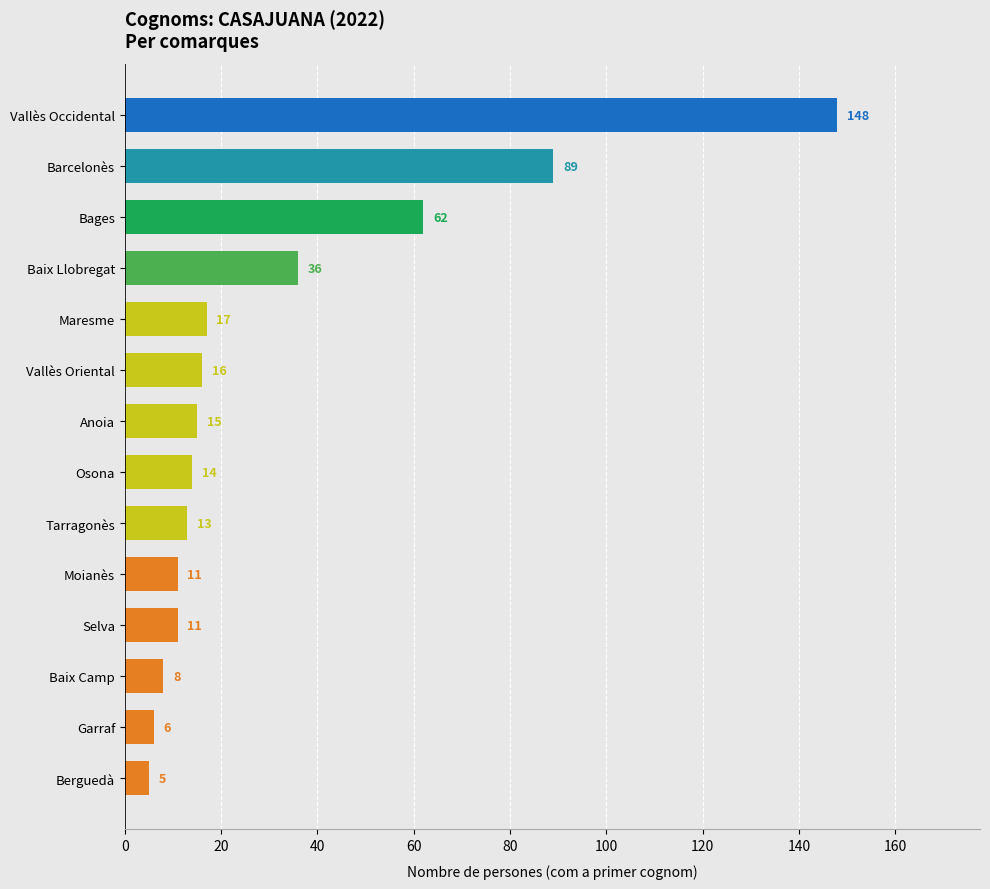

The chart shows a value of 5 at Berguedà. True or false?

True